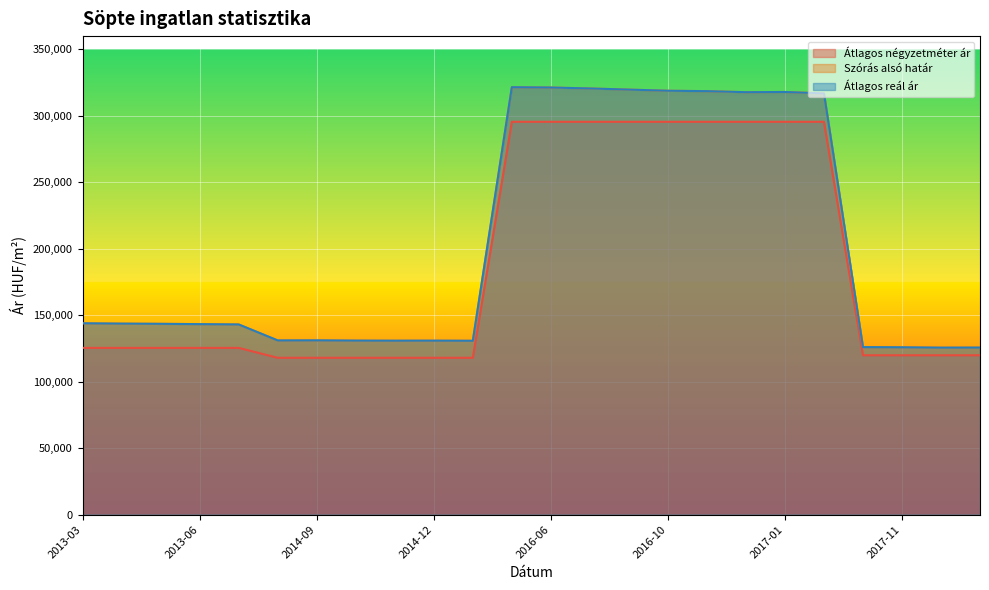

What is the total value across all series at 2016-10?

933365